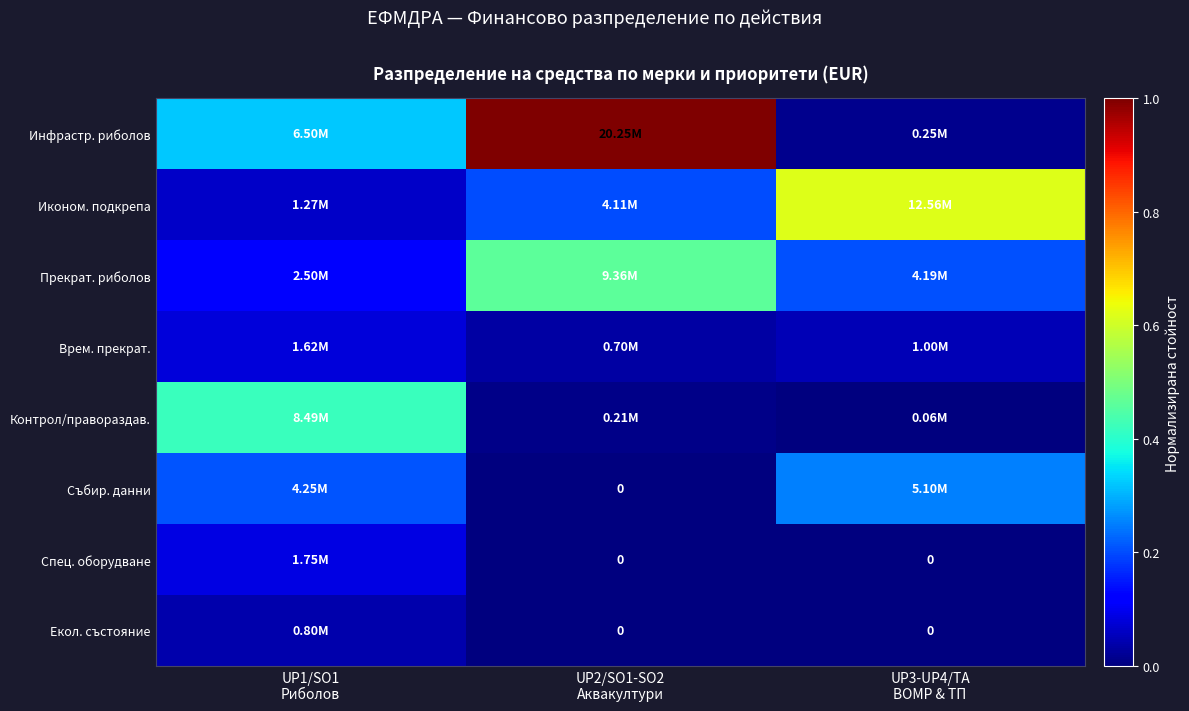

What is the greatest value displayed?

1.0